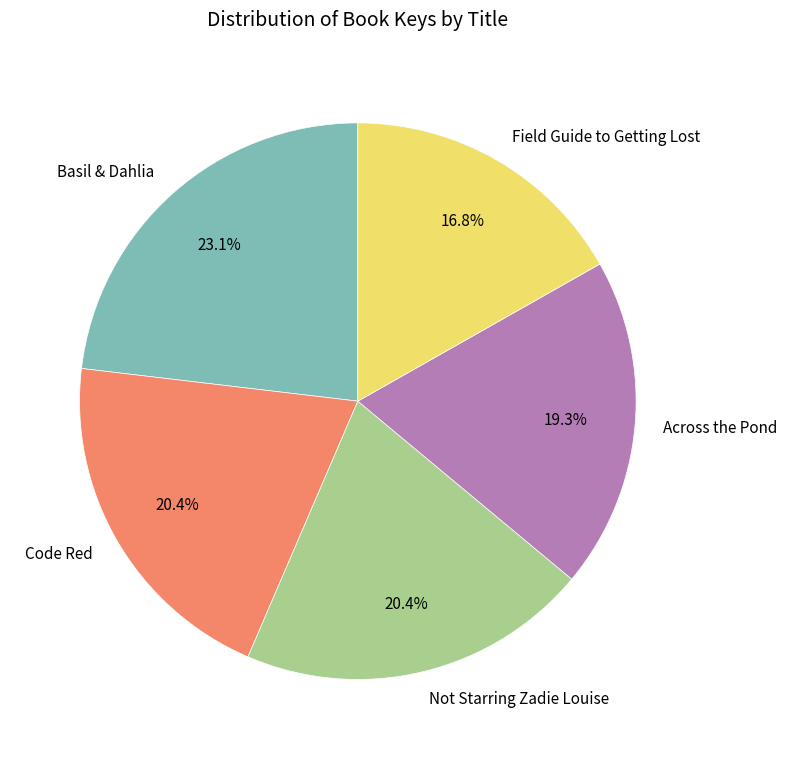

To the nearest percent, what portion does Code Red represent?

20%